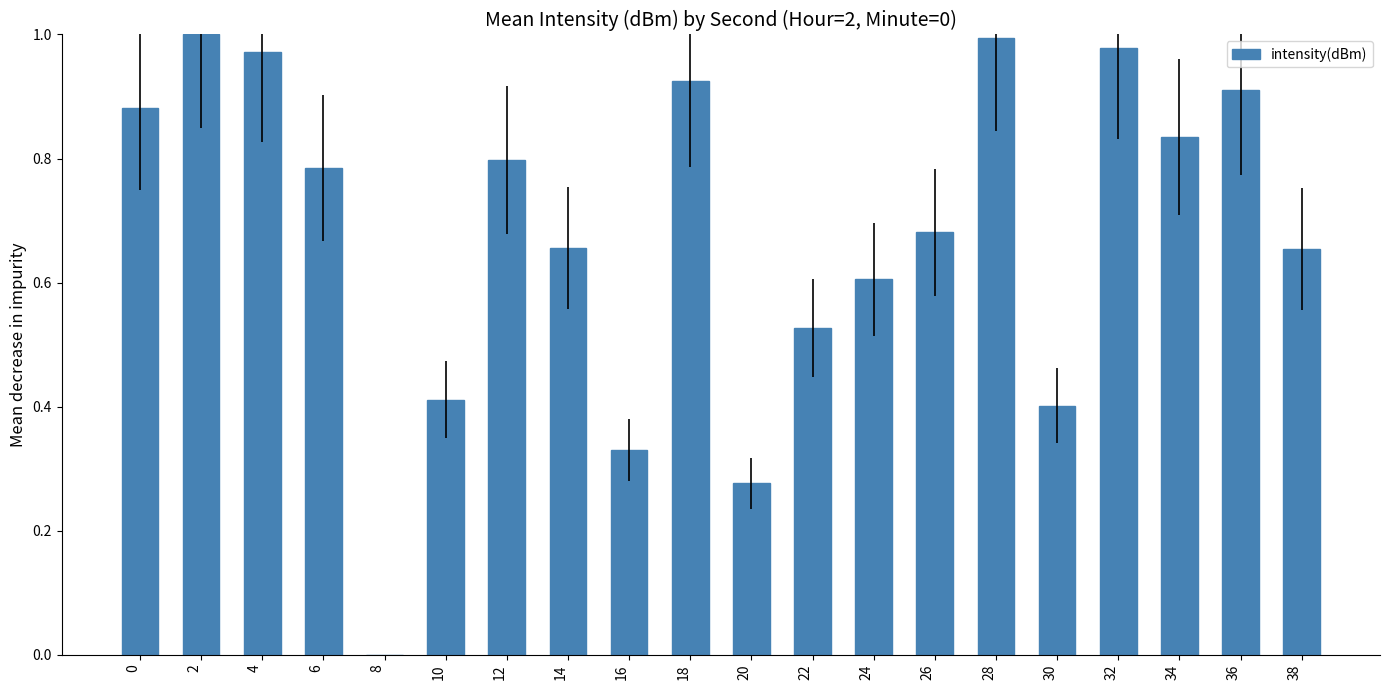

What is the sum of all values?

13.6